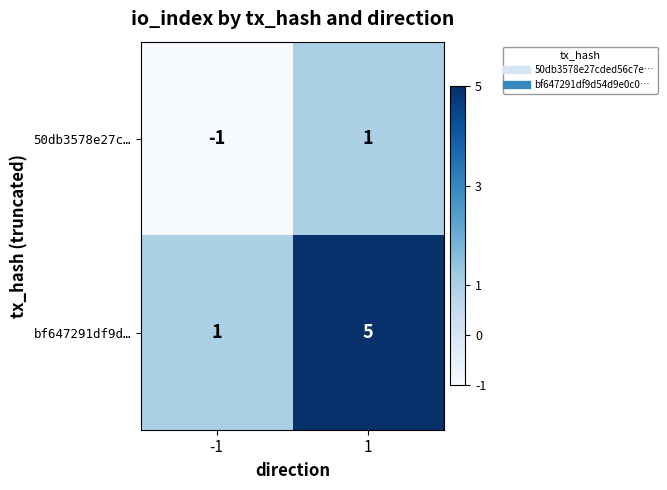

List the series in order of their overall mean, highest first.

bf647291df9d…, 50db3578e27c…